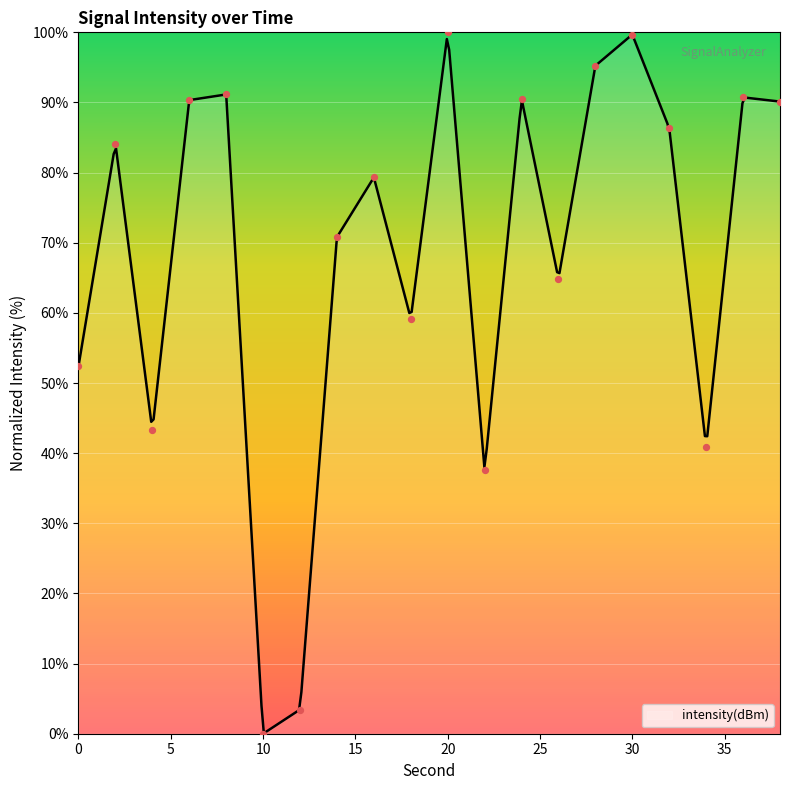

What is the ratio of the value at 18 to the value at 36?

0.7